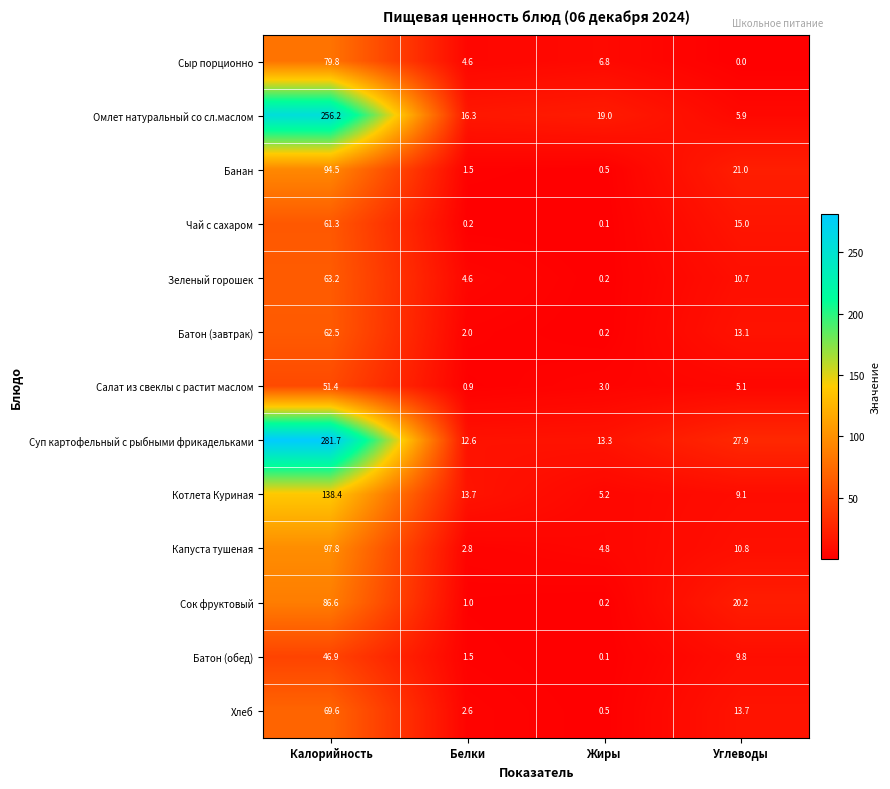

What is the maximum value for Сок фруктовый?

86.6